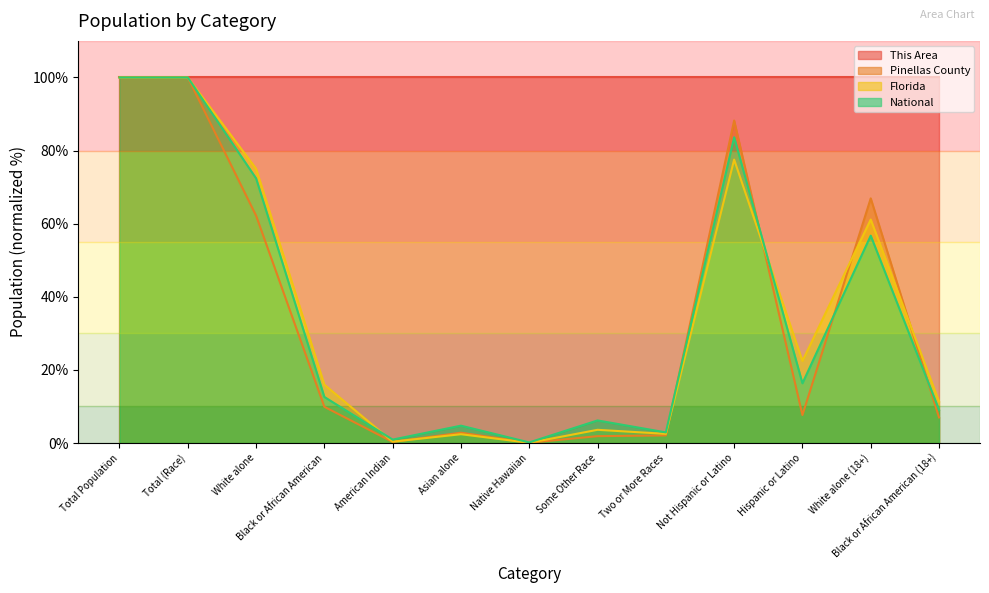

What is the difference between the second highest and second lowest values in the Florida series?

99.6